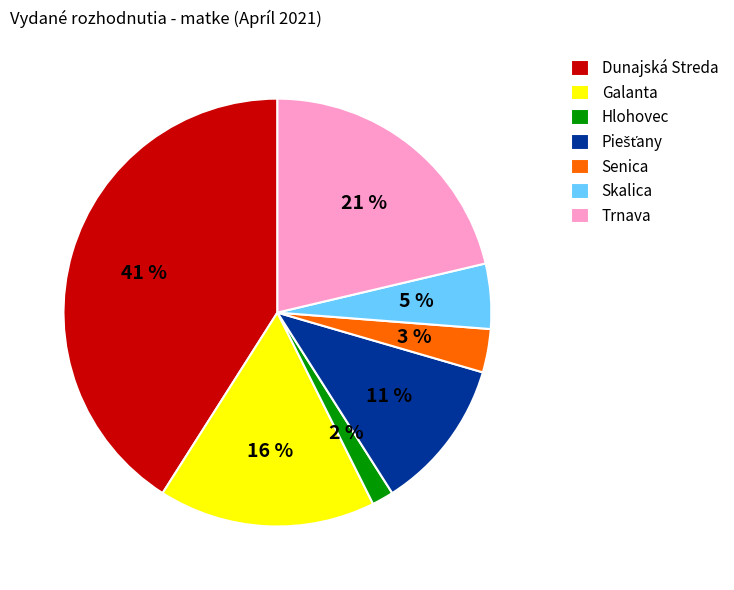

True or false: Galanta accounts for 16% of the total.

True